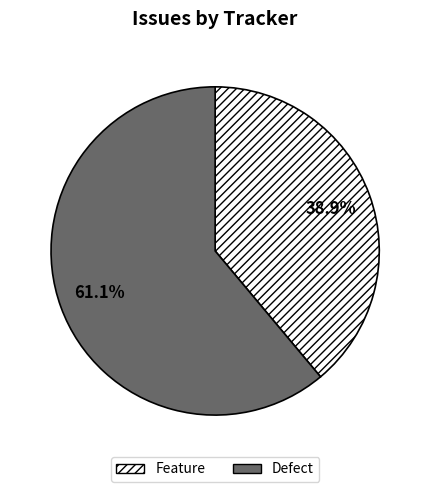

To the nearest percent, what portion does Defect represent?

61%